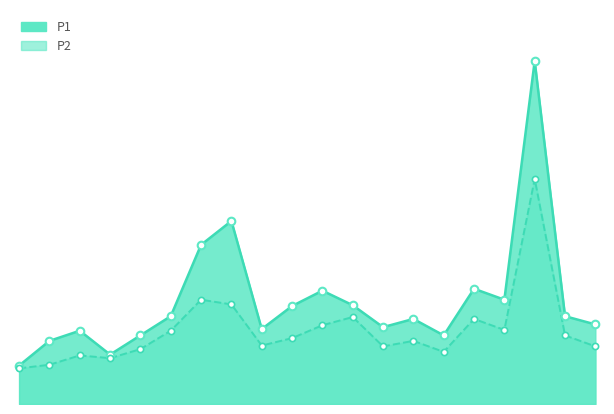

Which series reaches the maximum Y coordinate?

P1